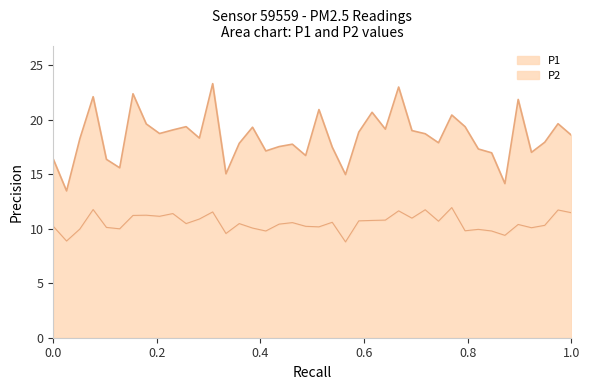

Read the P2 value at 00:06.

10.0